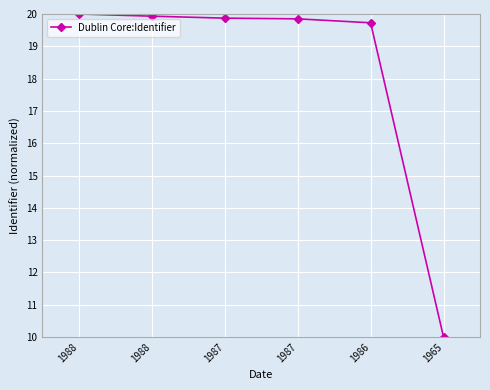

Is it true that the value at 1986 is 13.6?

False